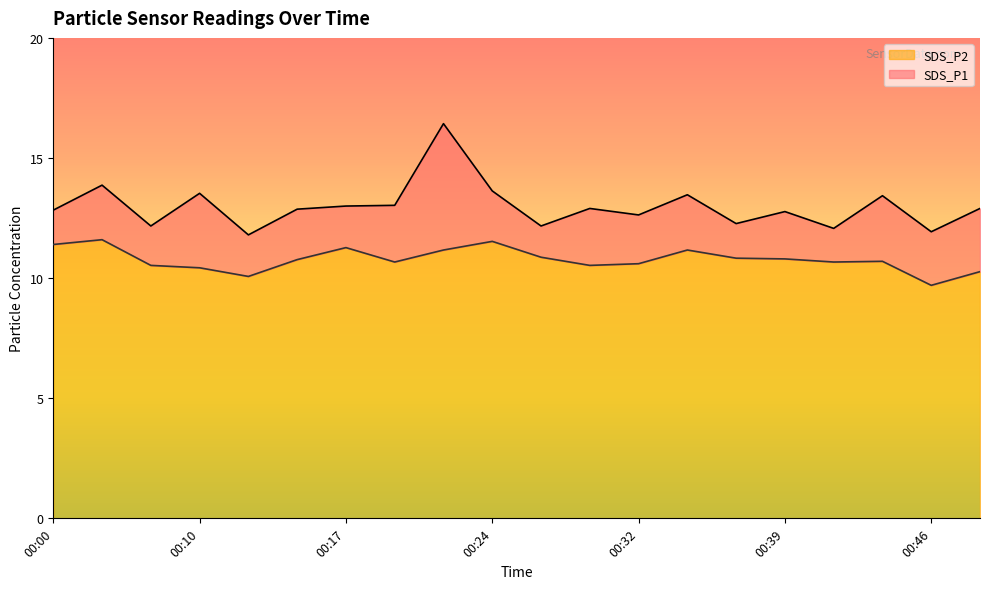

At how many categories does at least one series exceed 13?

7